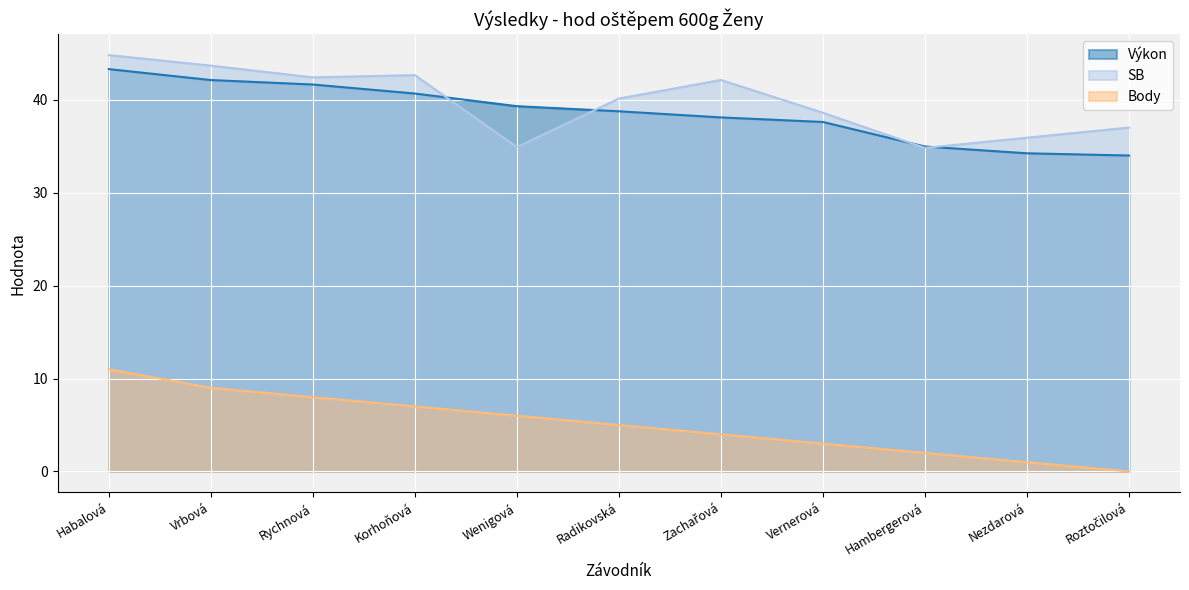

What is the value of the SB point at the 9th from the left?

34.8